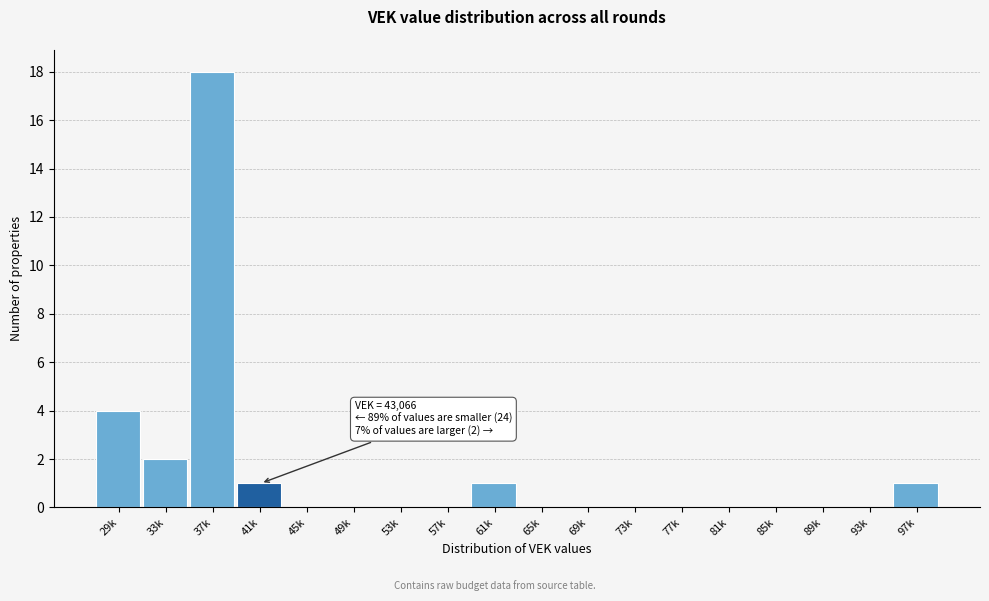

Reading left to right, what are all the values shown in this chart?

29k=4	33k=2	37k=18	41k=1	45k=0	49k=0	53k=0	57k=0	61k=1	65k=0	69k=0	73k=0	77k=0	81k=0	85k=0	89k=0	93k=0	97k=1